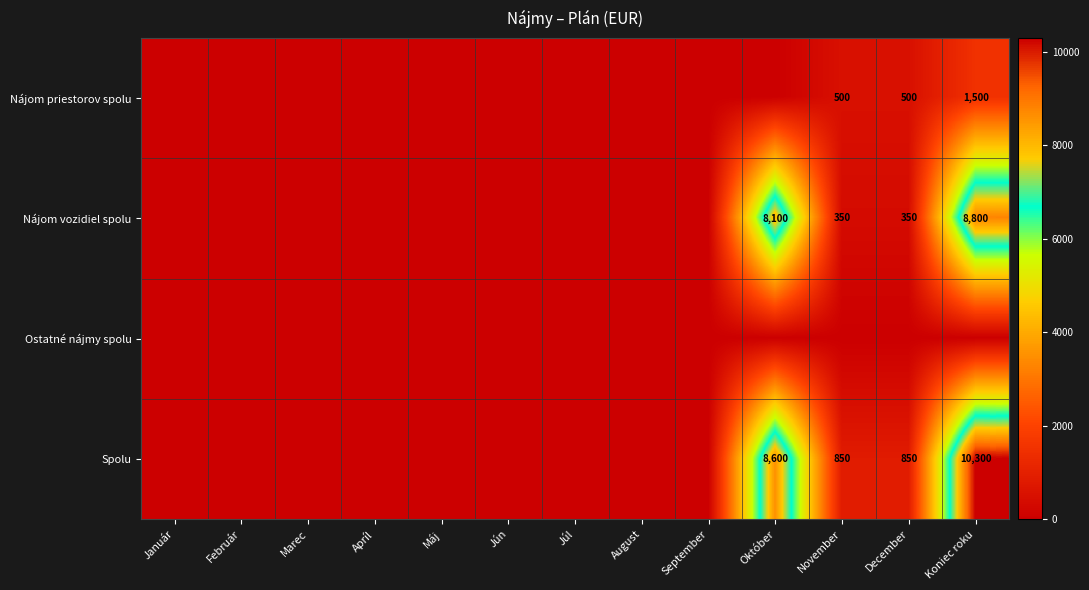

Is it true that Nájom priestorov spolu equals 2107 at Koniec roku?

False